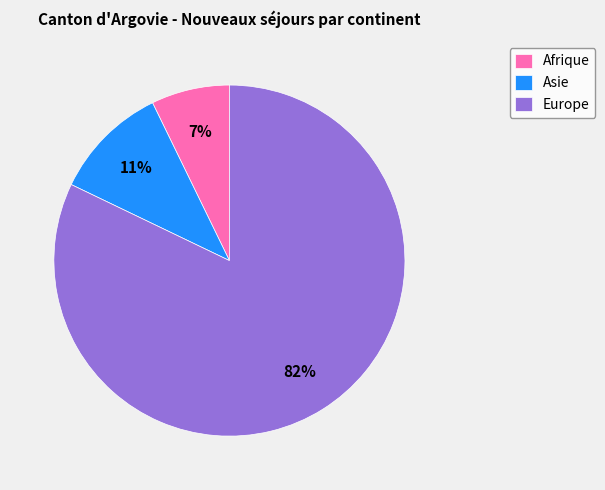

Is the sum of Afrique and Asie greater than half?

No